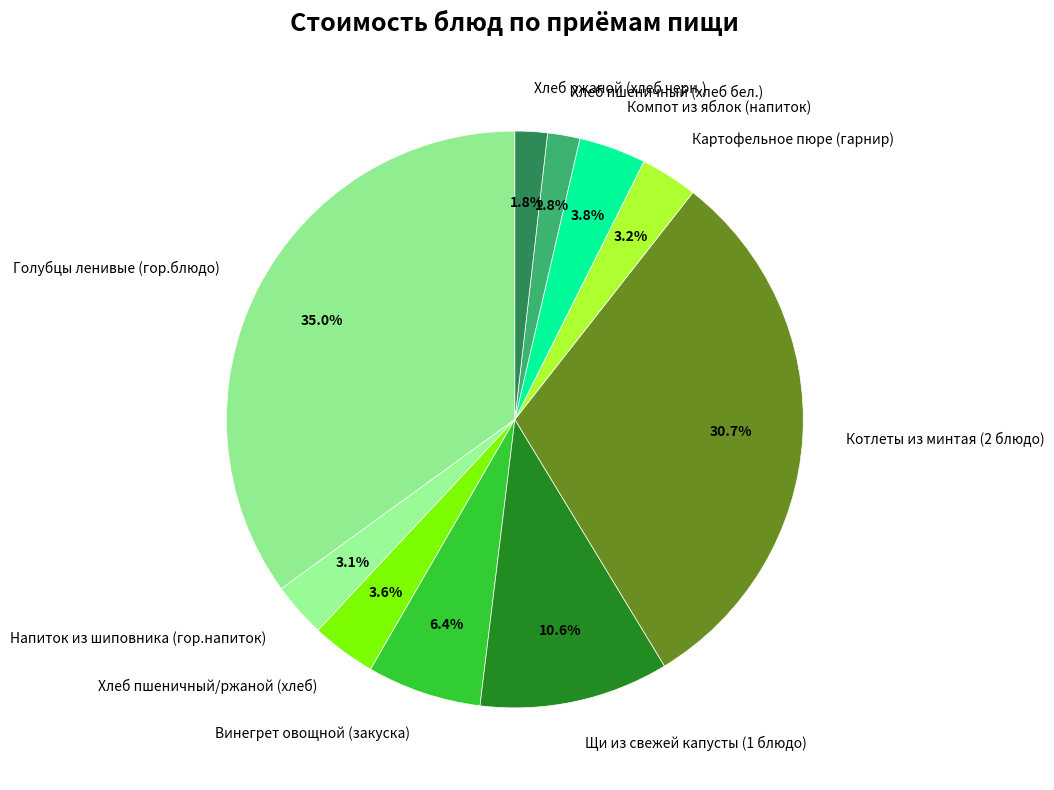

Which category has the biggest portion of the pie?

Голубцы ленивые (гор.блюдо)